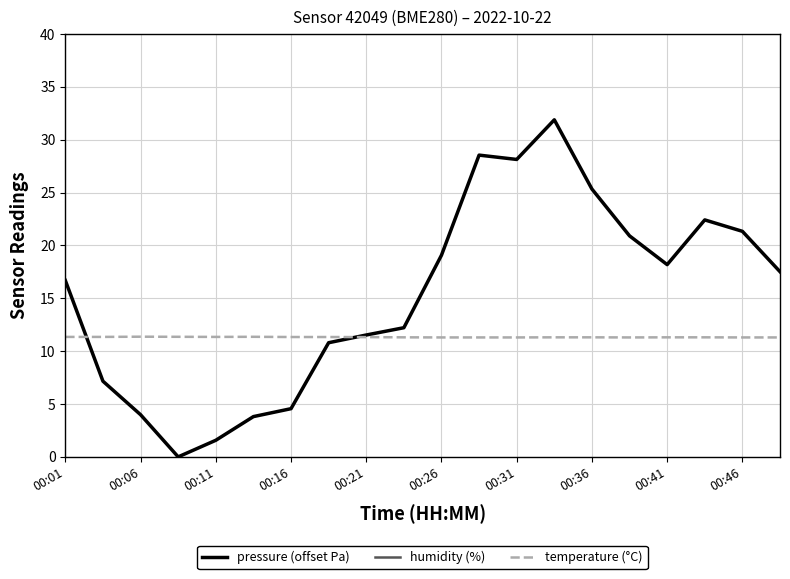

Read the humidity (%) value at 11.

84.9